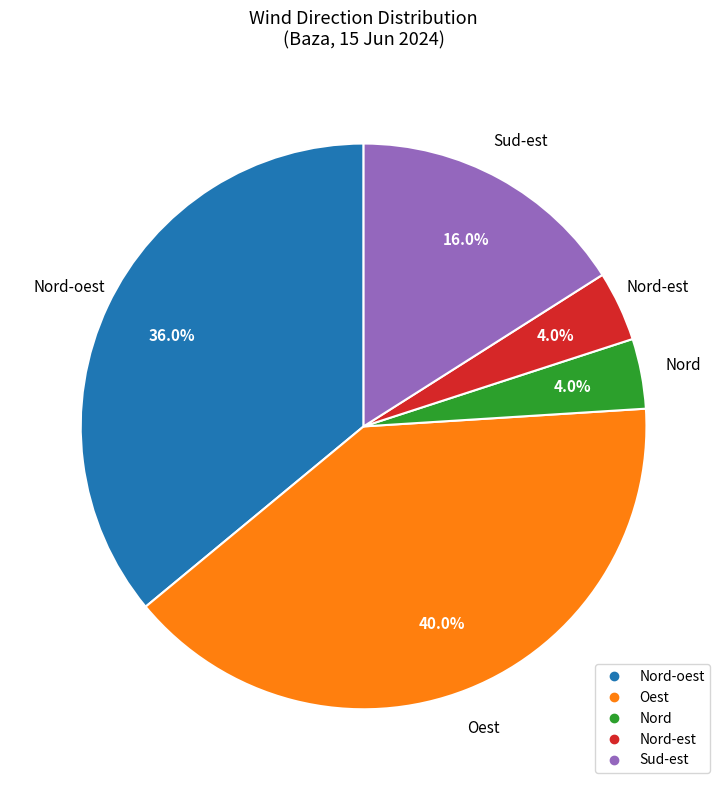

Does any single category account for the majority?

No